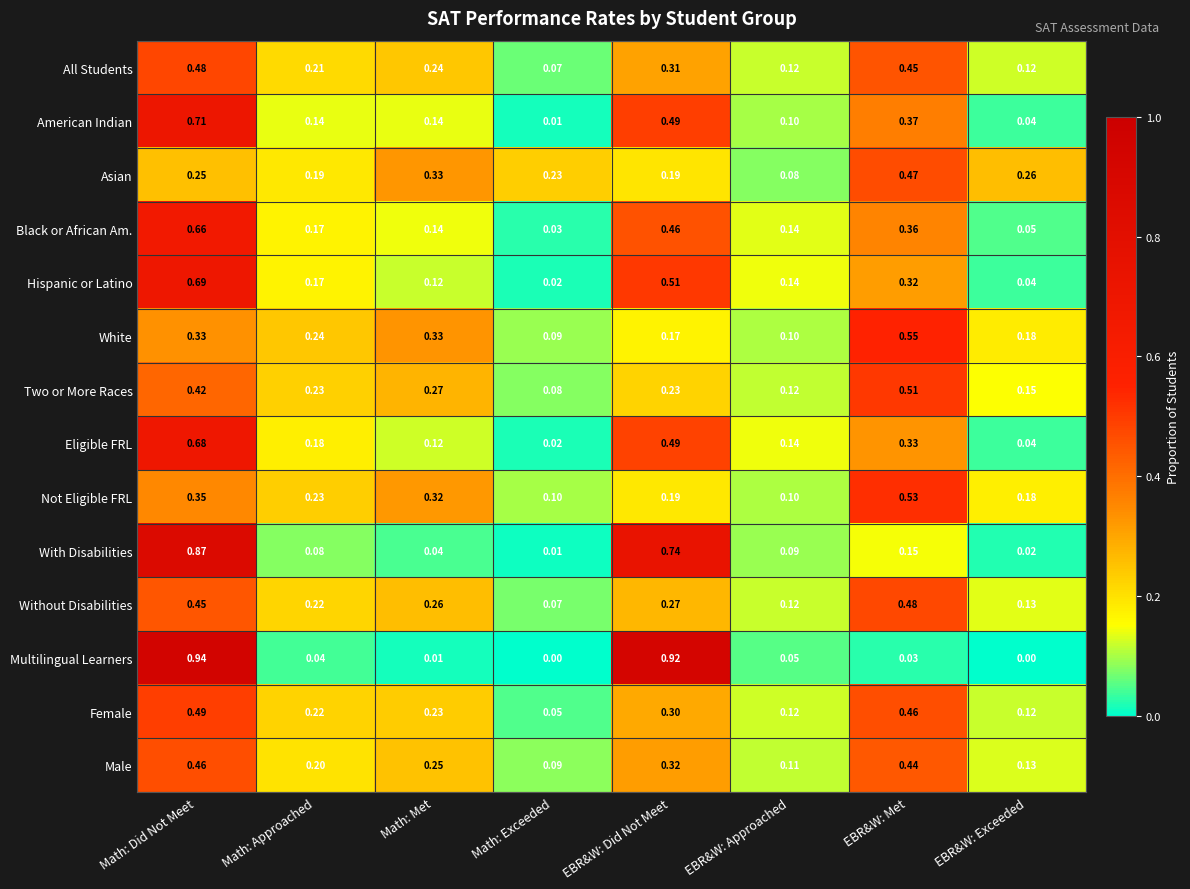

At which label does With Disabilities reach its peak?

Math: Did Not Meet